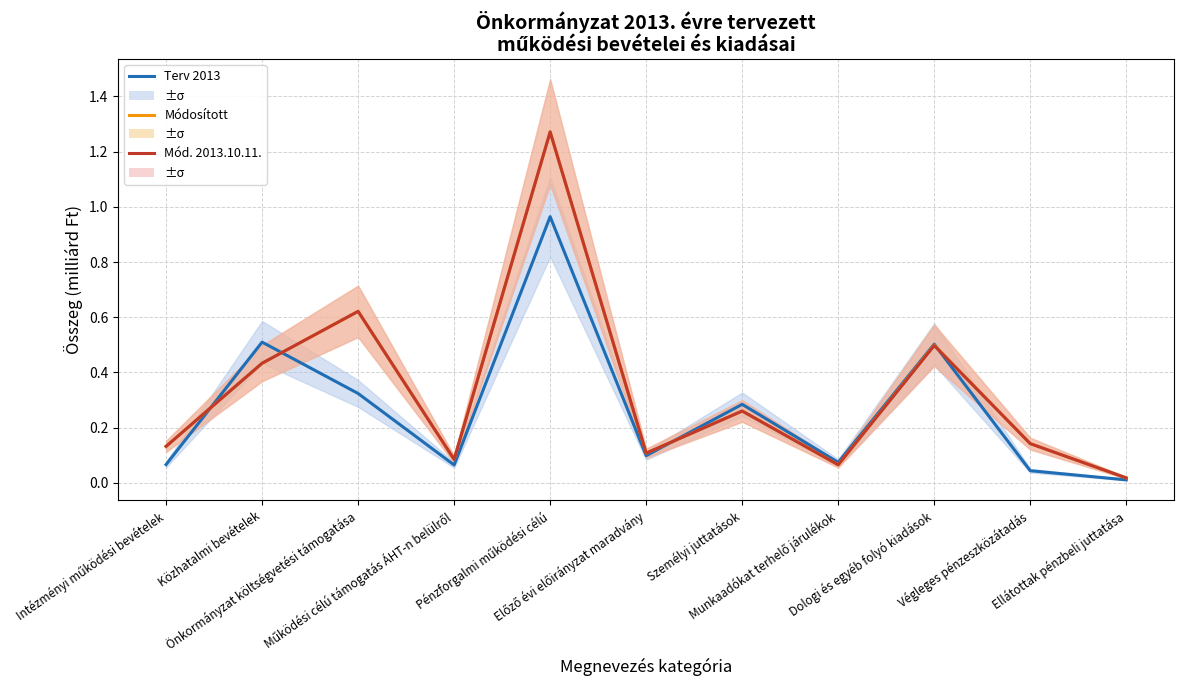

At how many categories does at least one series exceed 0?

11